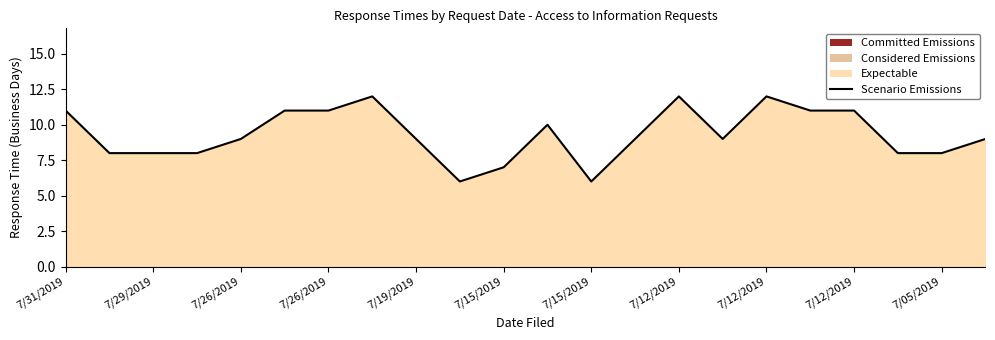

Which category has the highest value across all series?

7/12/2019